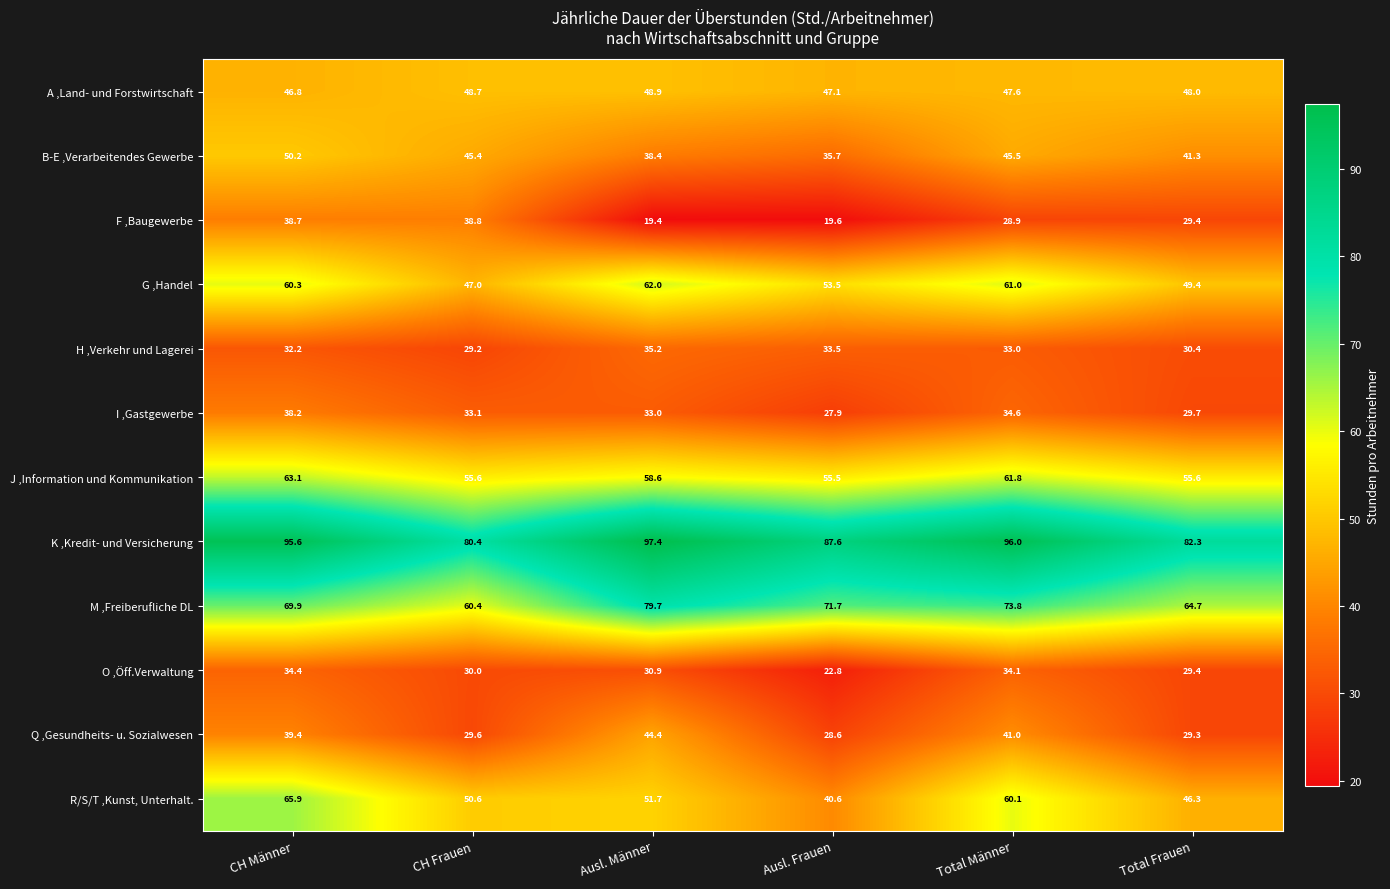

What is the spread (max minus min) of values at Total Frauen?

53.0